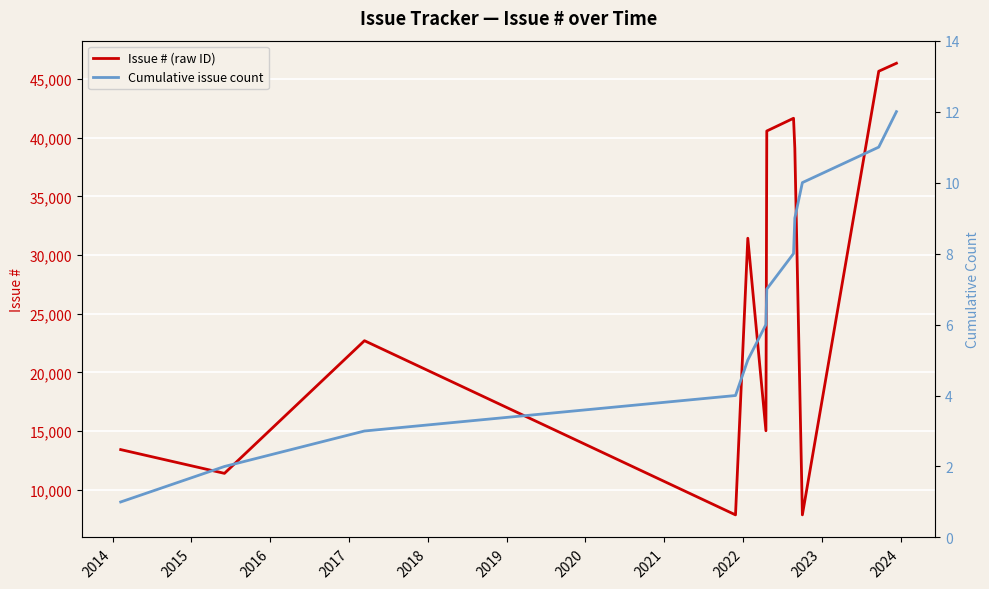

At 2022, list the series in order from smallest to largest.

Cumulative issue count, Issue # (raw ID)